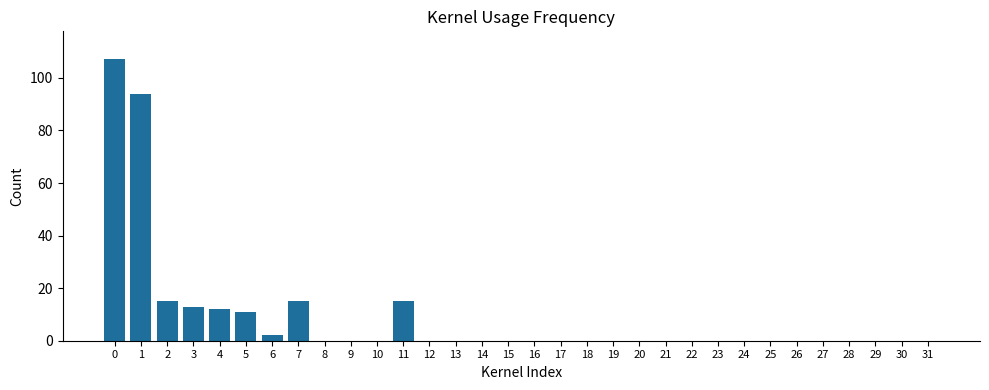

What is the sum of all values?

284